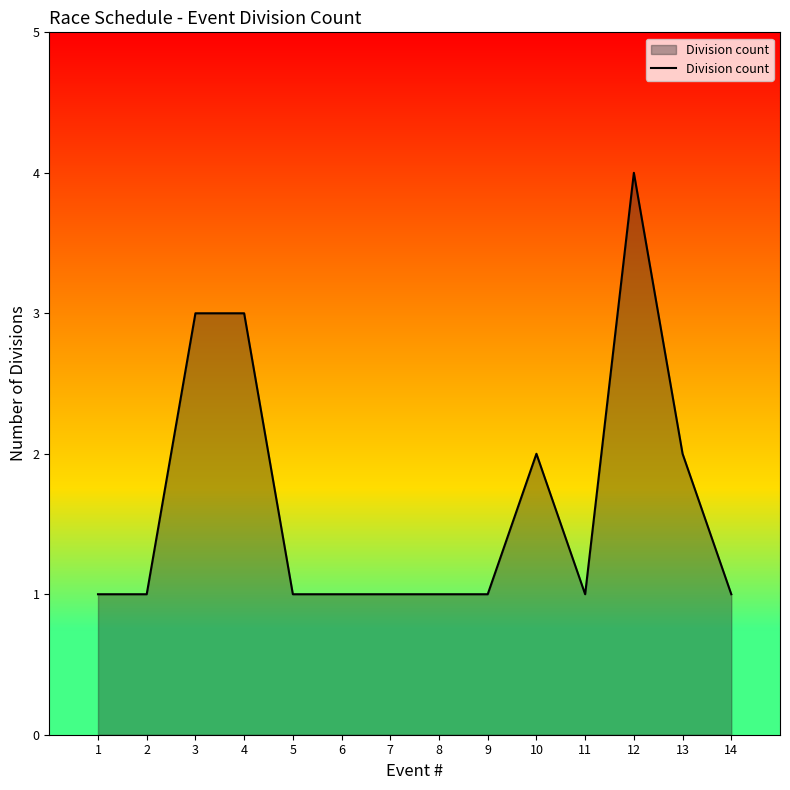

What is the average value?

2